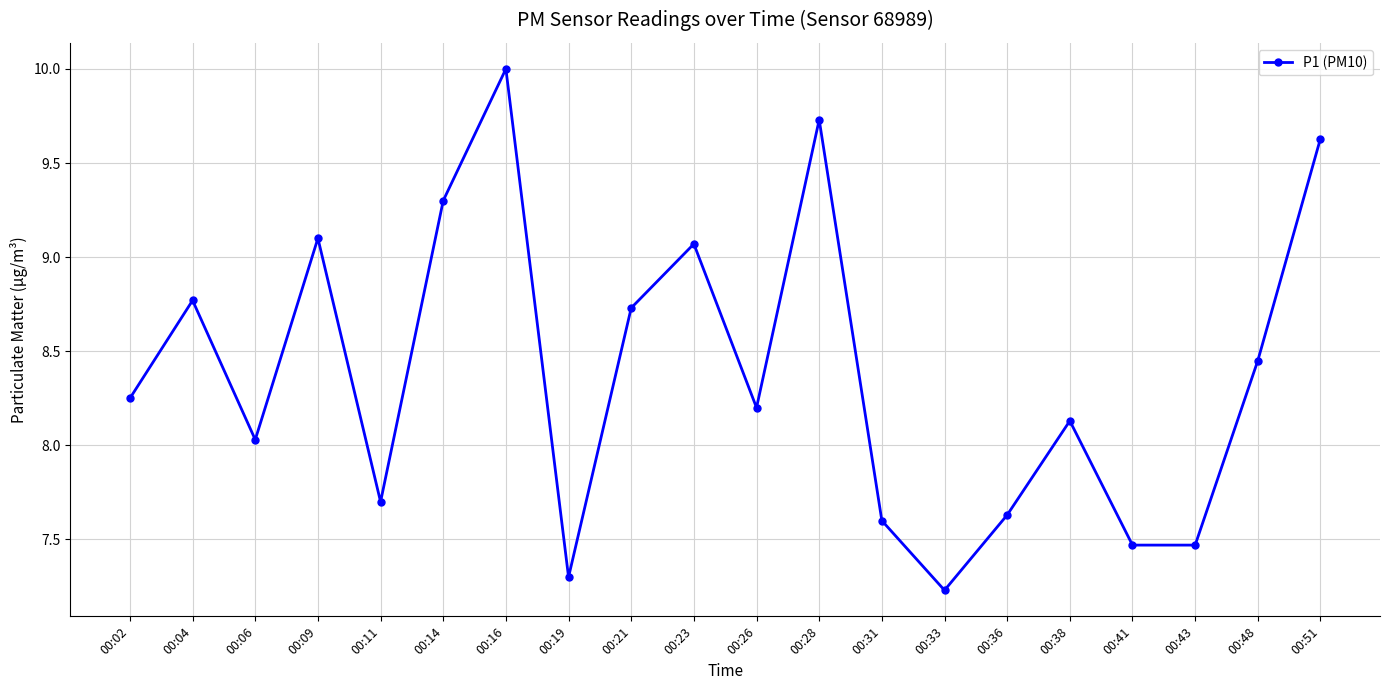

What is the maximum value shown in the chart?

10.0